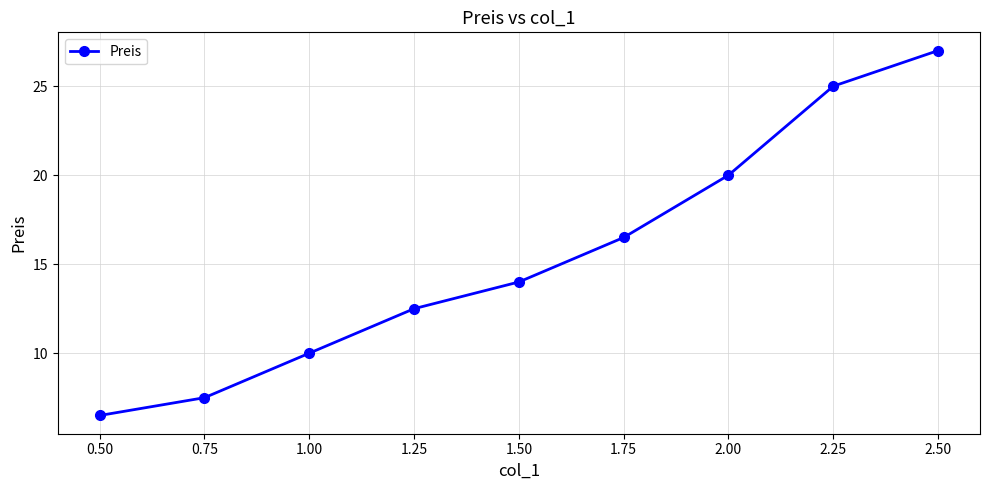

Rank the categories by value from highest to lowest.

2.50, 2.25, 2.00, 1.75, 1.50, 1.25, 1.00, 0.75, 0.50